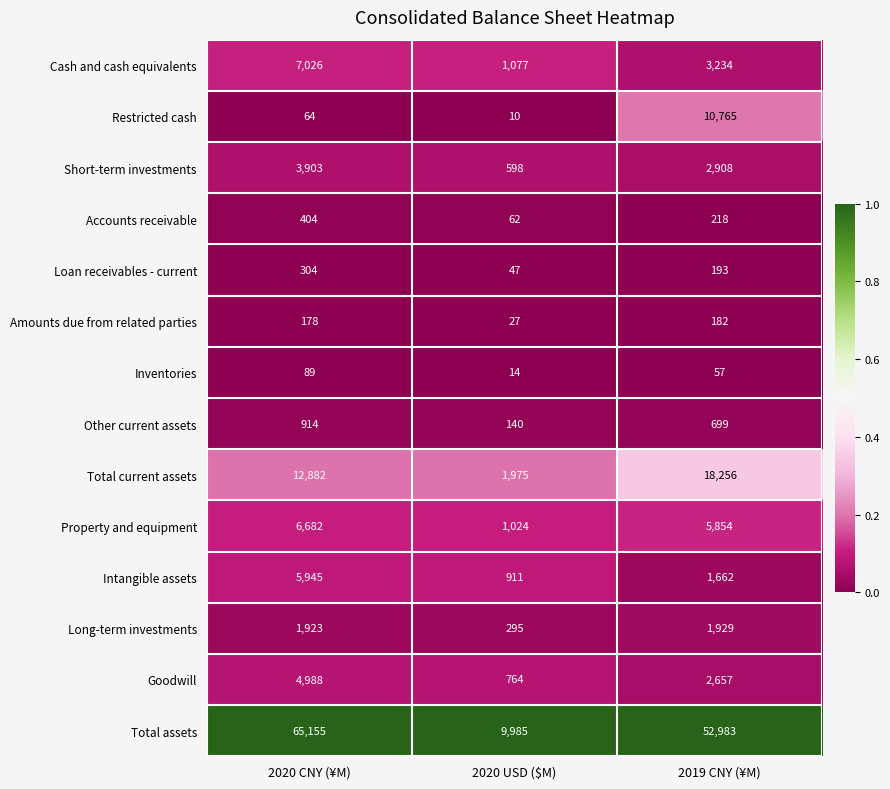

At which category is the sum across all series the highest?

2020 CNY (¥M)